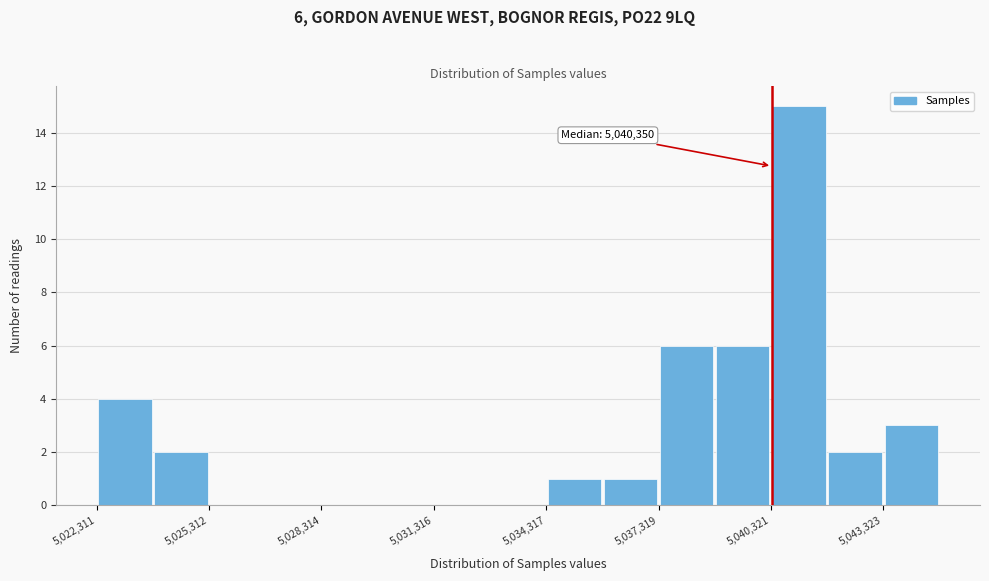

Read against the x-axis, roughly where is the centre of the tallest bar?

5041000